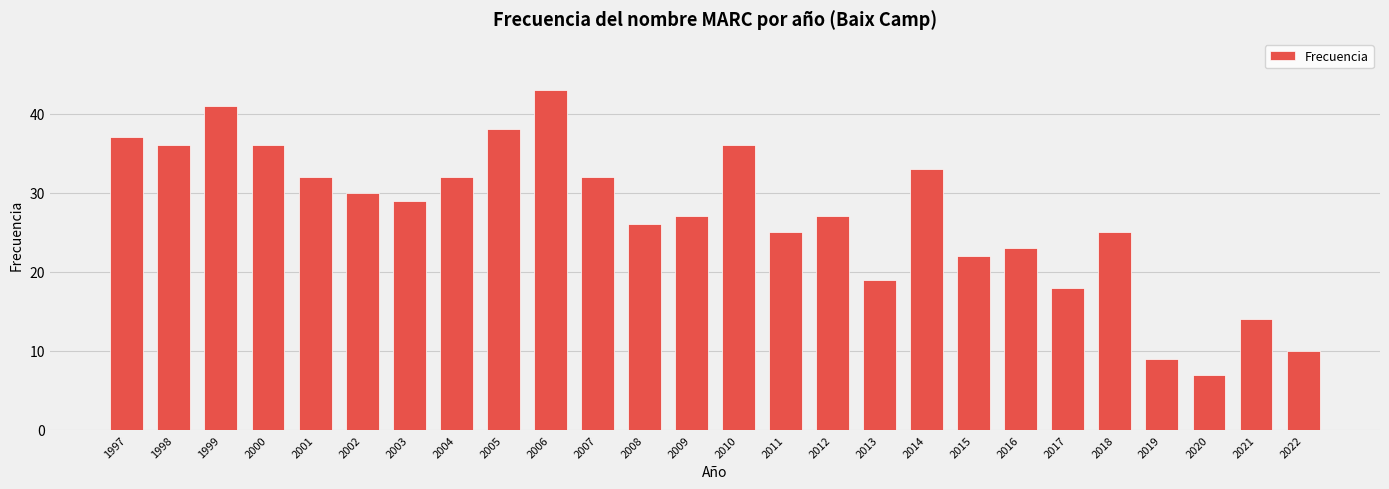

How many data points are less than 29?

13